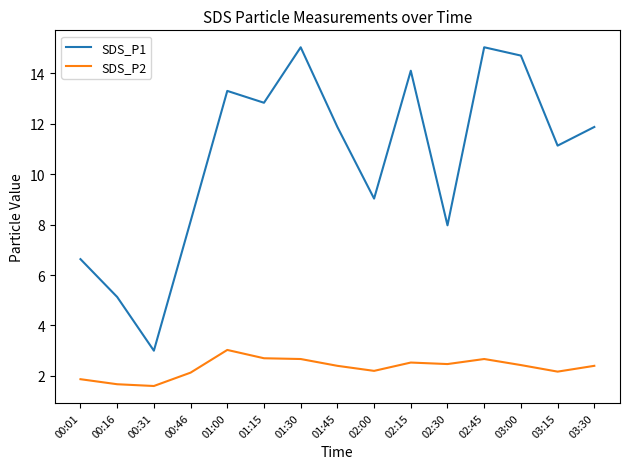

True or false: SDS_P1 and SDS_P2 cross at least once.

False